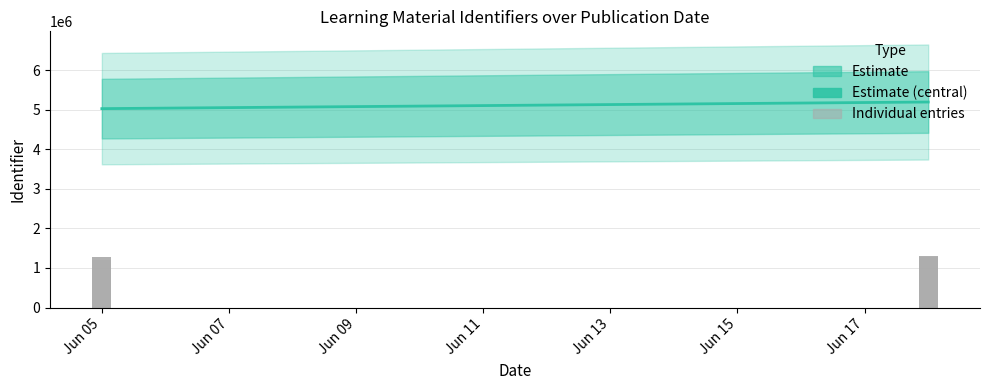

Count the number of categories in the chart.

2